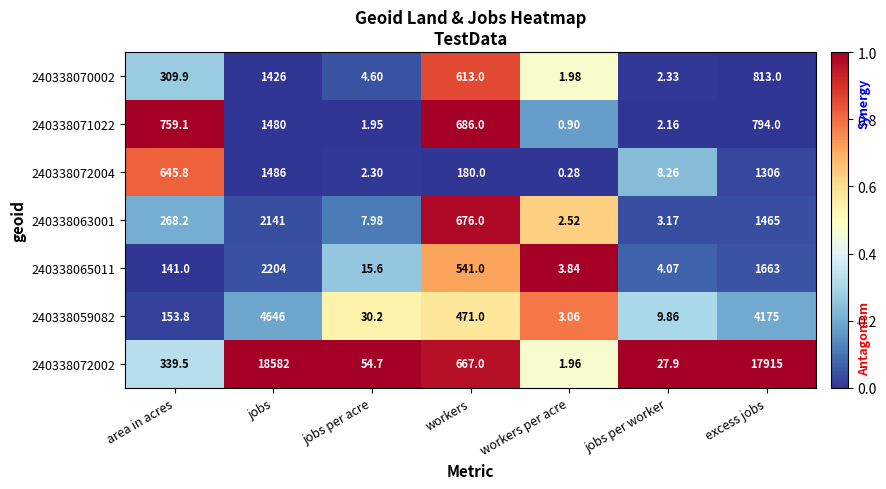

At workers, list the series in order from largest to smallest.

240338071022, 240338063001, 240338072002, 240338070002, 240338065011, 240338059082, 240338072004